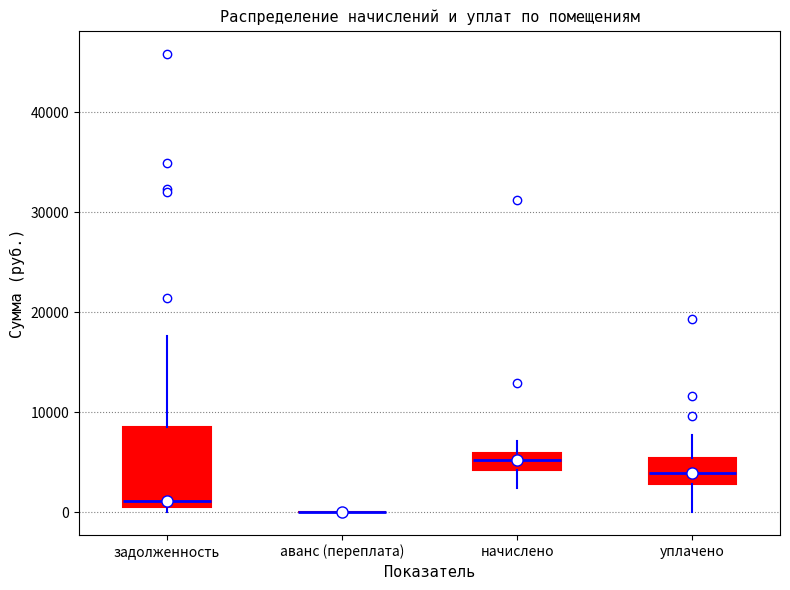

Comparing the boxes themselves (not the whiskers), which one is the tallest?

задолженность